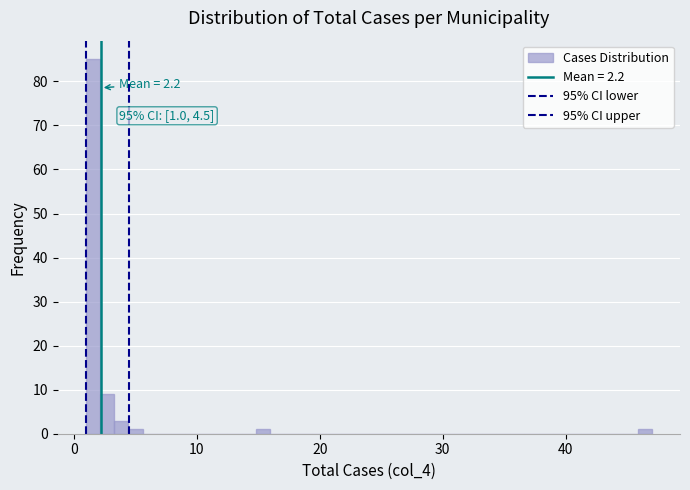

Read against the x-axis, roughly where is the centre of the tallest bar?

2